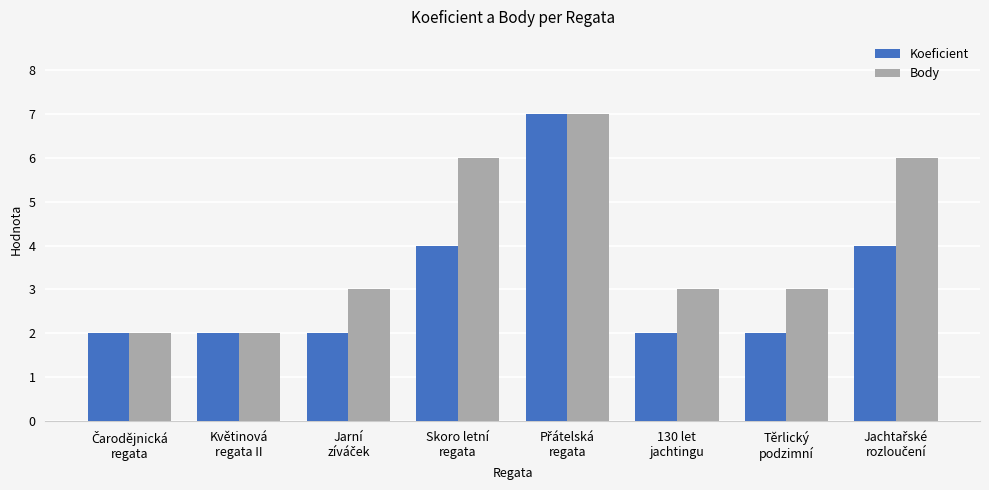

What is the sum of all Koeficient values?

25